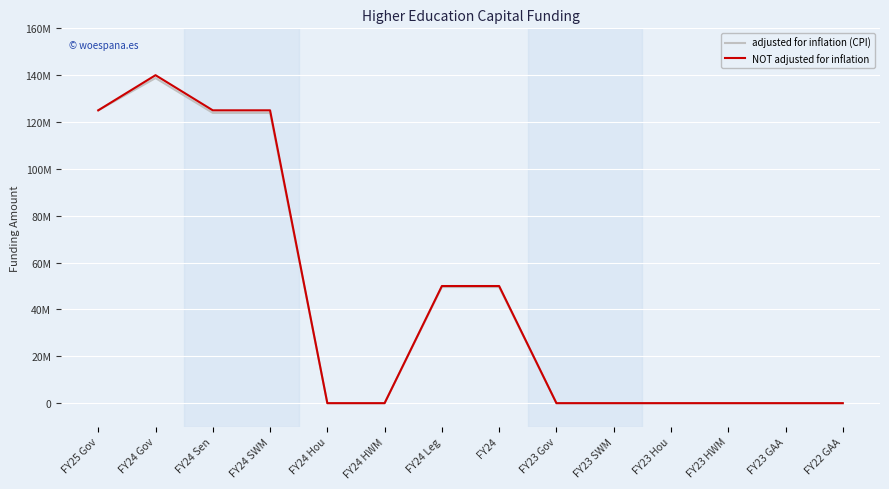

Is this an area chart (filled region under the line)?

No